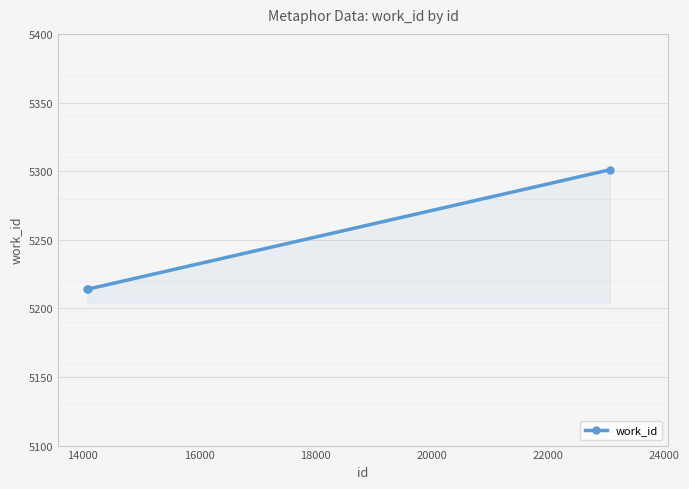

What is the sum of all values?

15729